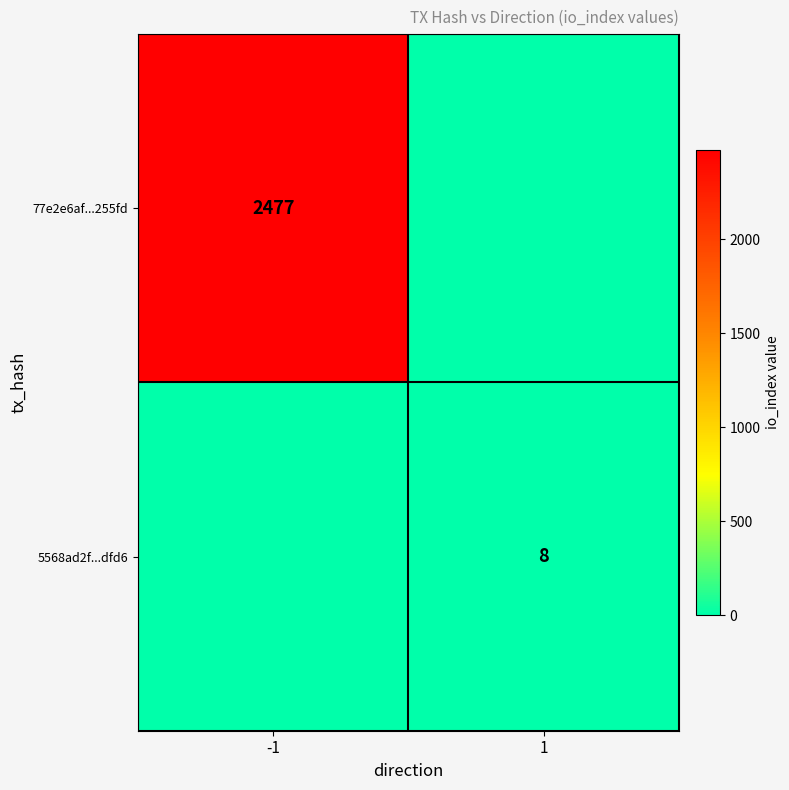

Is the value of 77e2e6af...255fd at -1 greater than the value of 5568ad2f...dfd6 at 1?

Yes